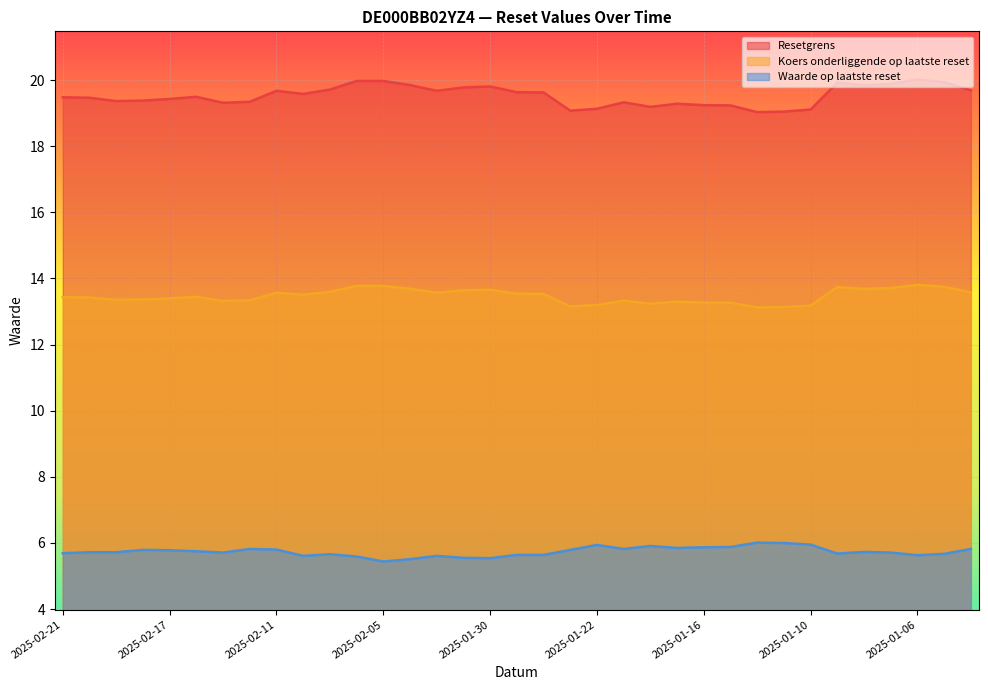

What position from the right is 2025-01-06?

3